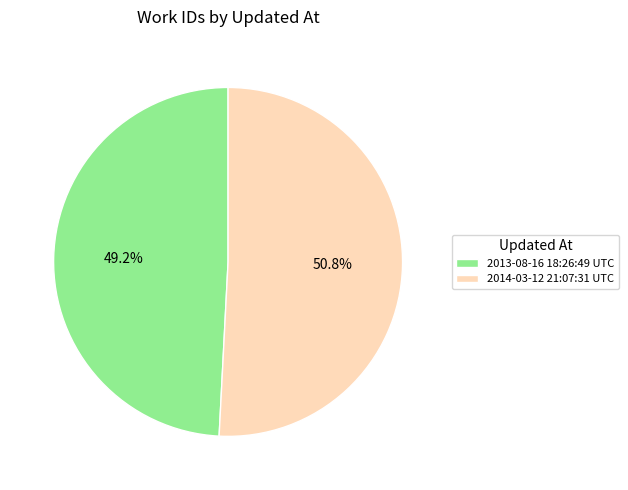

Rank the categories by value from lowest to highest.

2013-08-16 18:26:49 UTC, 2014-03-12 21:07:31 UTC